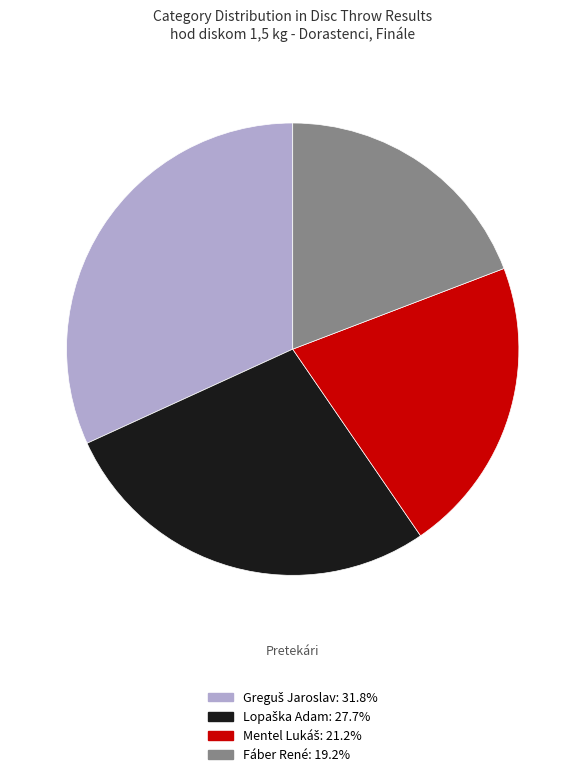

What is the smallest slice in the pie chart?

Fáber René